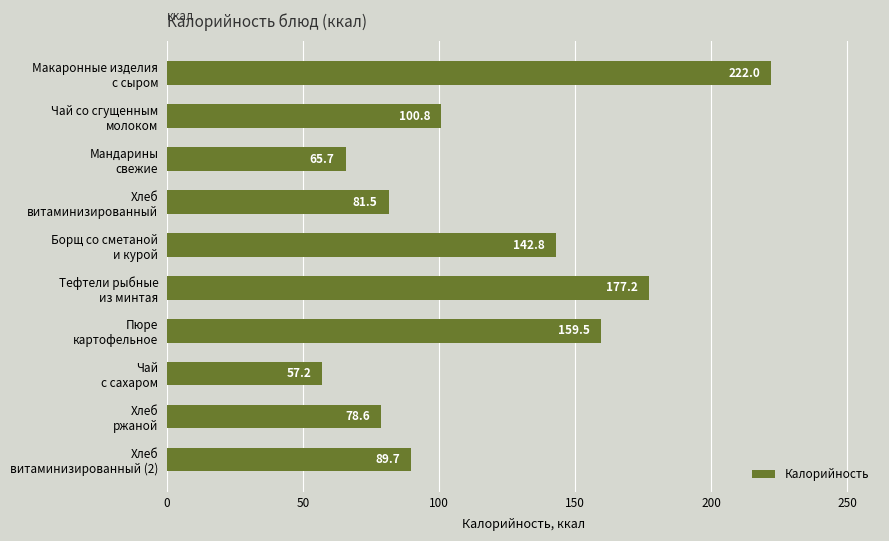

What is the smallest value displayed?

57.2